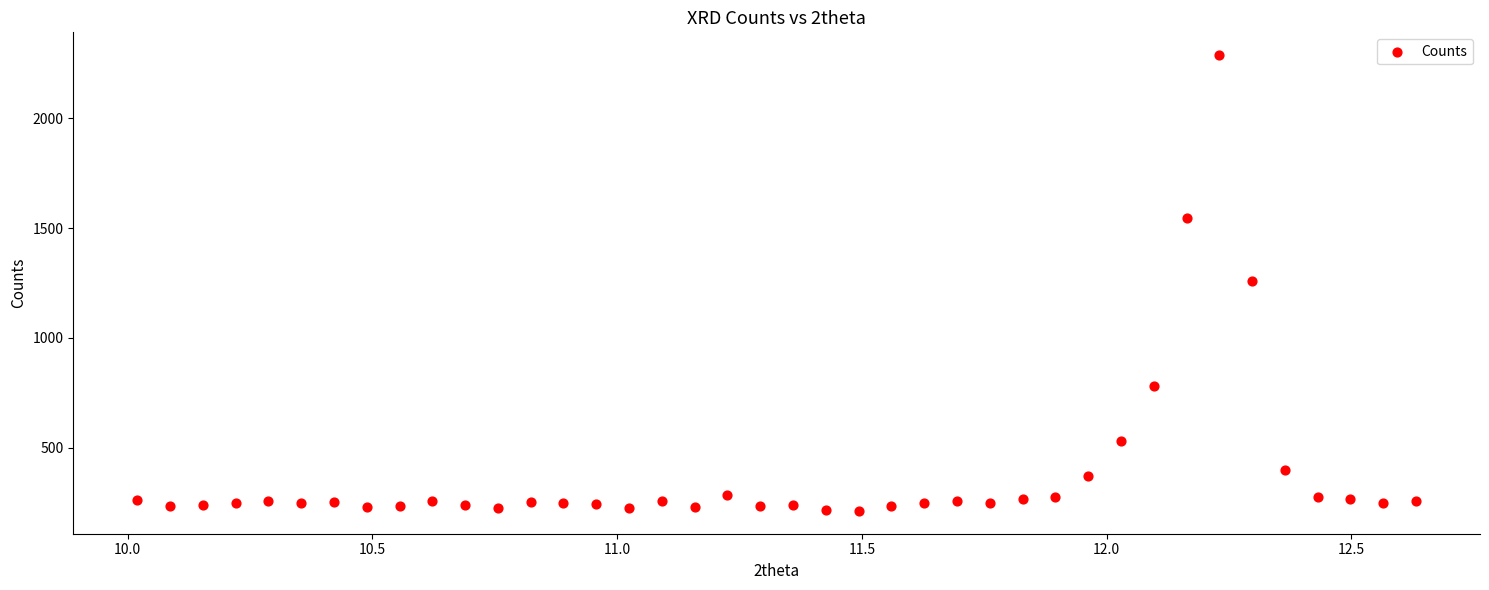

What is the range of Y values (max minus min)?

2076.5